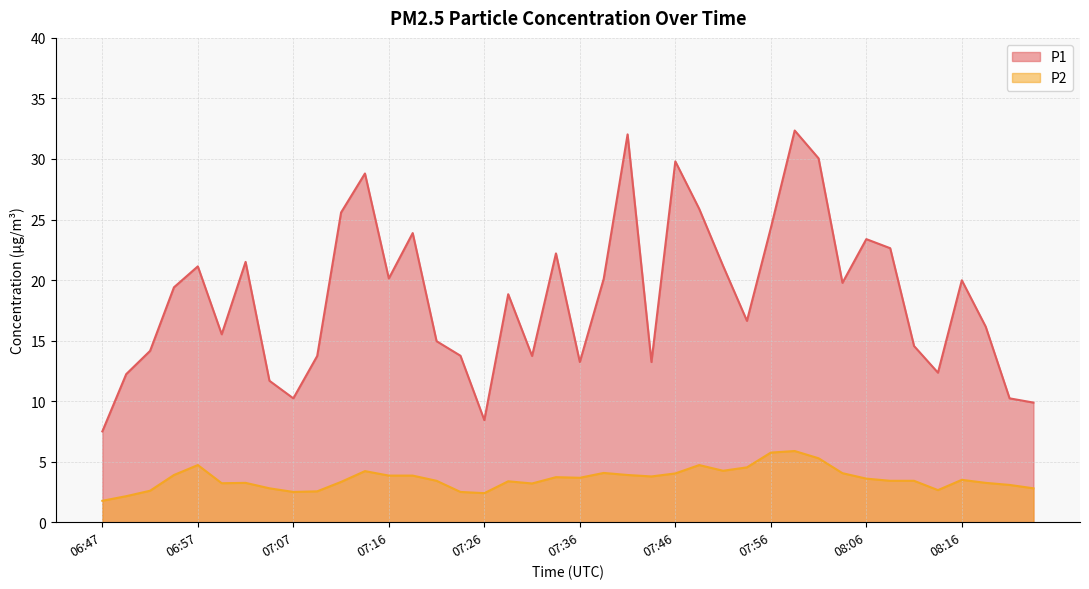

What is the total value across all series at 07:34?

25.9